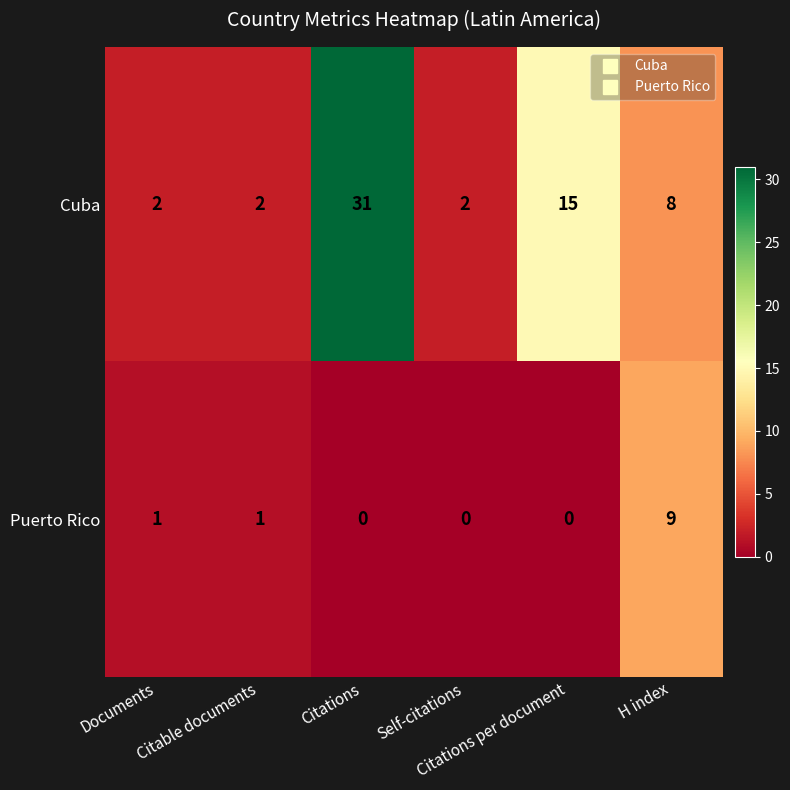

What is the highest value of the Puerto Rico series?

9